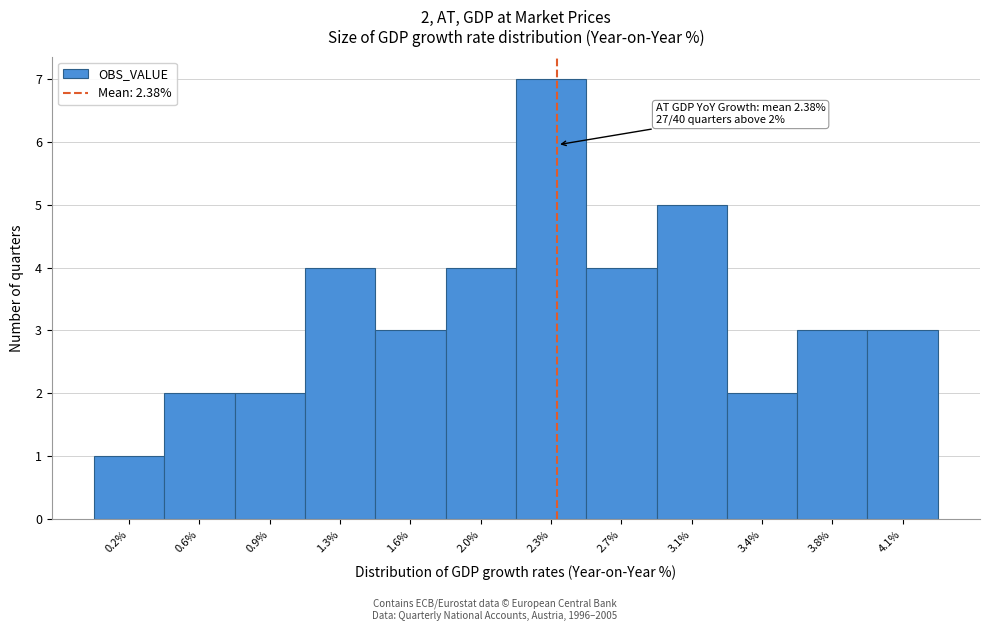

Reading right to left, transcribe all the data shown in this chart.

4.1%=3	3.8%=3	3.4%=2	3.1%=5	2.7%=4	2.3%=7	2.0%=4	1.6%=3	1.3%=4	0.9%=2	0.6%=2	0.2%=1